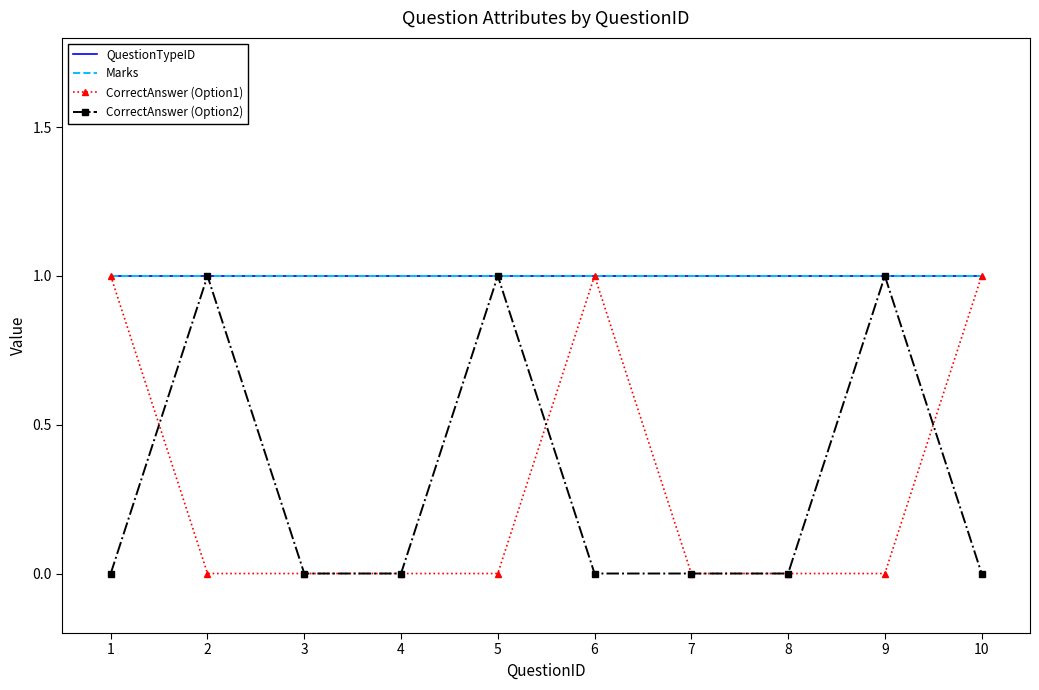

True or false: QuestionTypeID and Marks intersect in this chart.

False